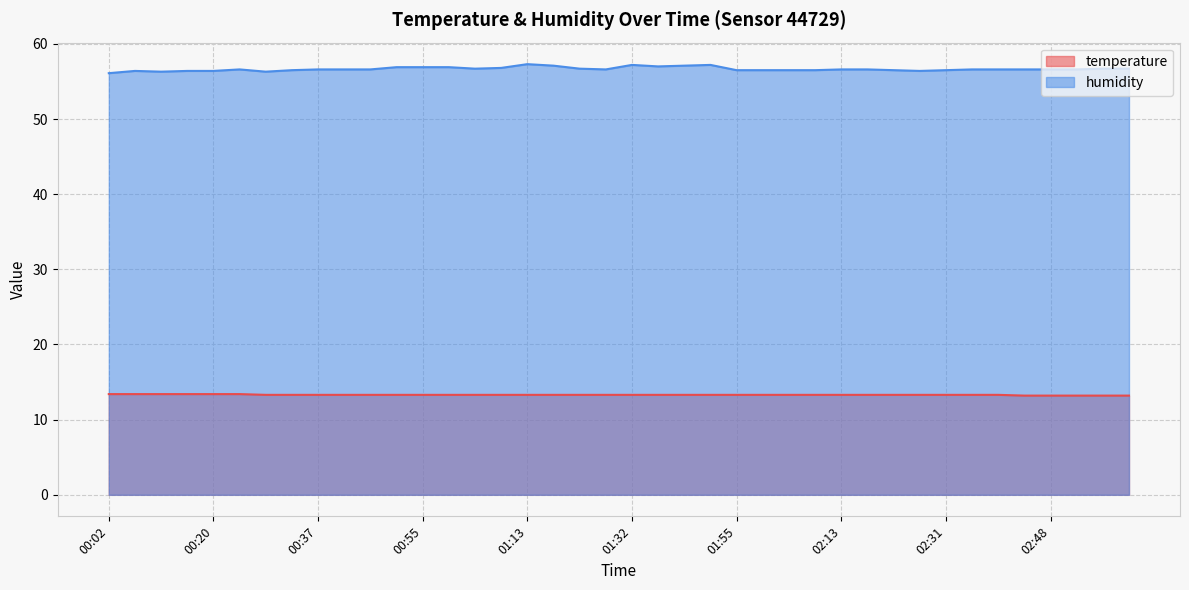

What is the greatest value displayed?

57.3